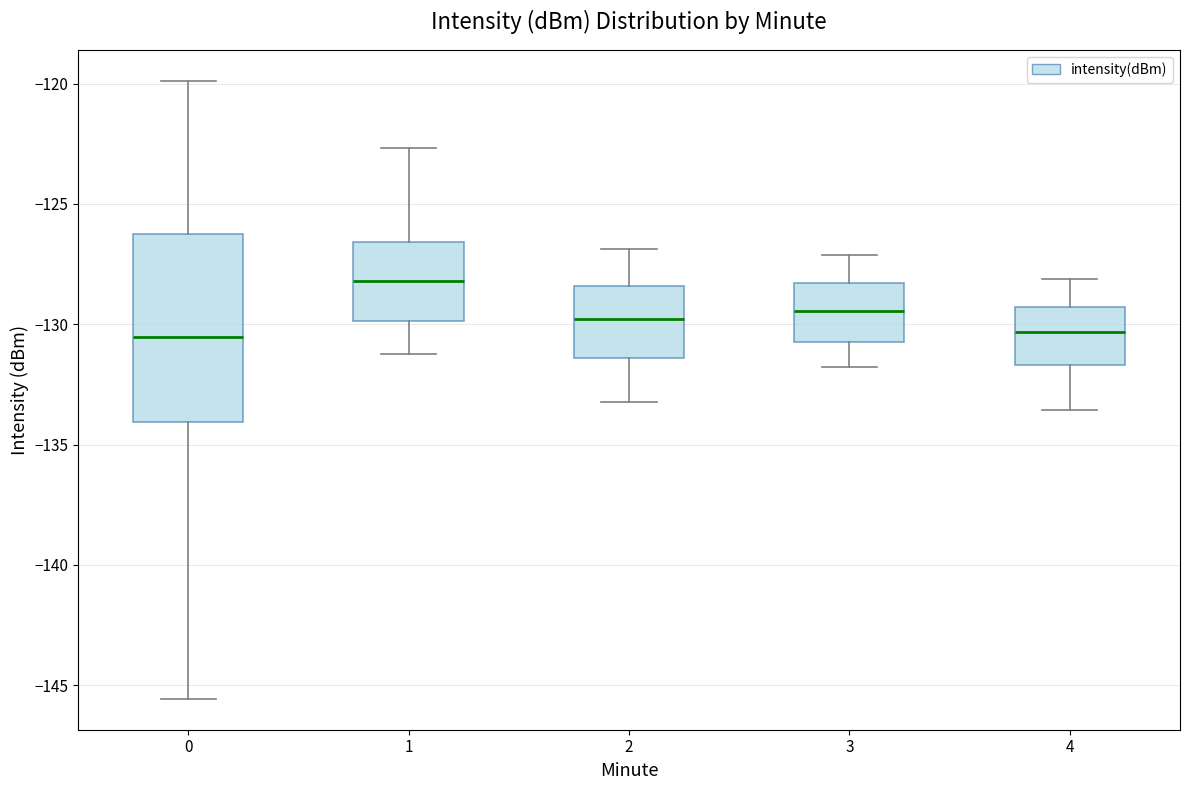

Reading left to right, read every box against the y-axis: the position of its median line, the range the box covers, and the ends of its whiskers. The values are not printed on the chart, so give them approximately, as read against the axis.

0: median -130.5, box -134.0 to -126.5, whiskers -145.5 to -120.0
1: median -128.0, box -130.0 to -126.5, whiskers -131.0 to -122.5
2: median -130.0, box -131.5 to -128.5, whiskers -133.0 to -127.0
3: median -129.5, box -131.0 to -128.5, whiskers -132.0 to -127.0
4: median -130.5, box -131.5 to -129.5, whiskers -133.5 to -128.0